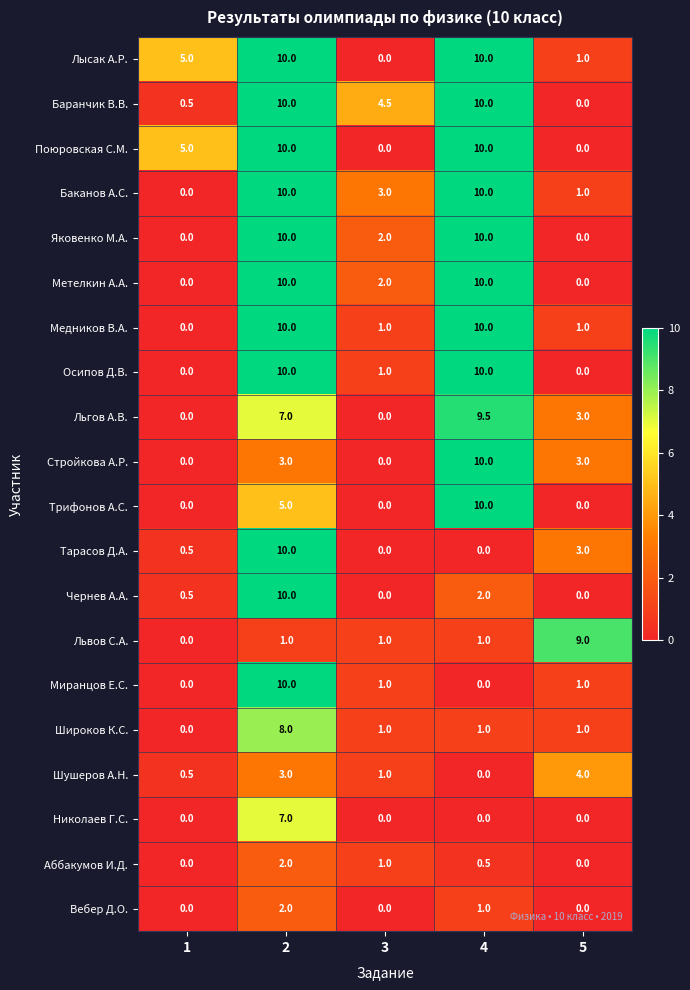

What is the difference between the second highest and minimum values in the Яковенко М.А. series?

10.0